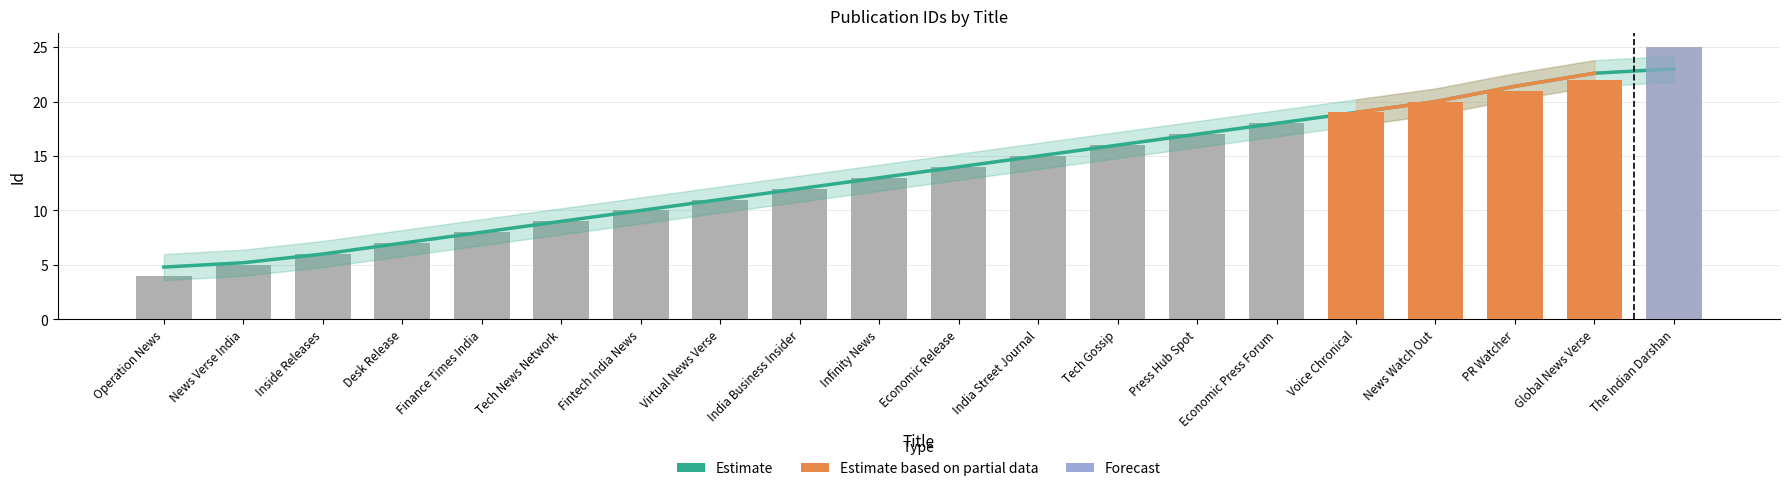

What value does the data have at Press Hub Spot?

17